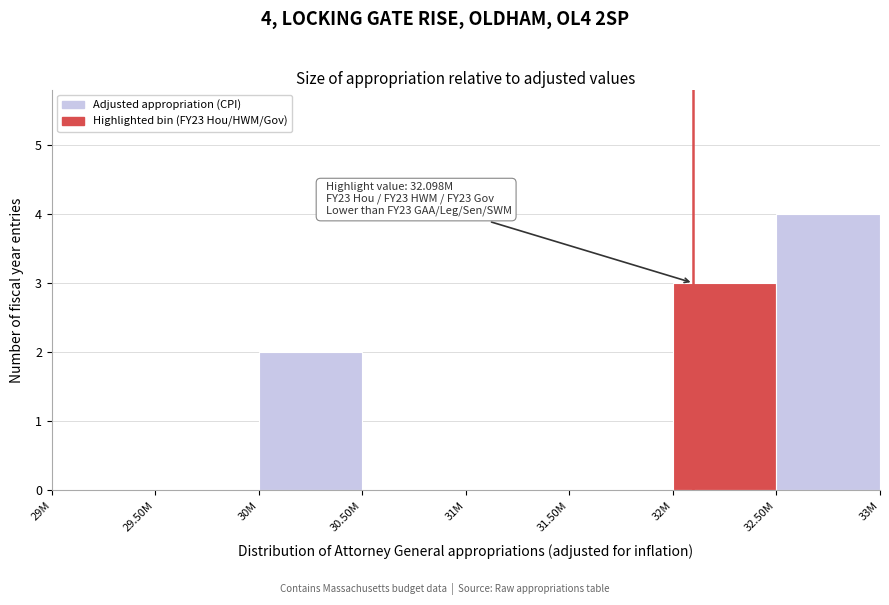

Reading left to right, what are all the values shown in this chart?

29M=0	29.50M=0	30M=2	30.50M=0	31M=0	31.50M=0	32M=3	32.50M=4